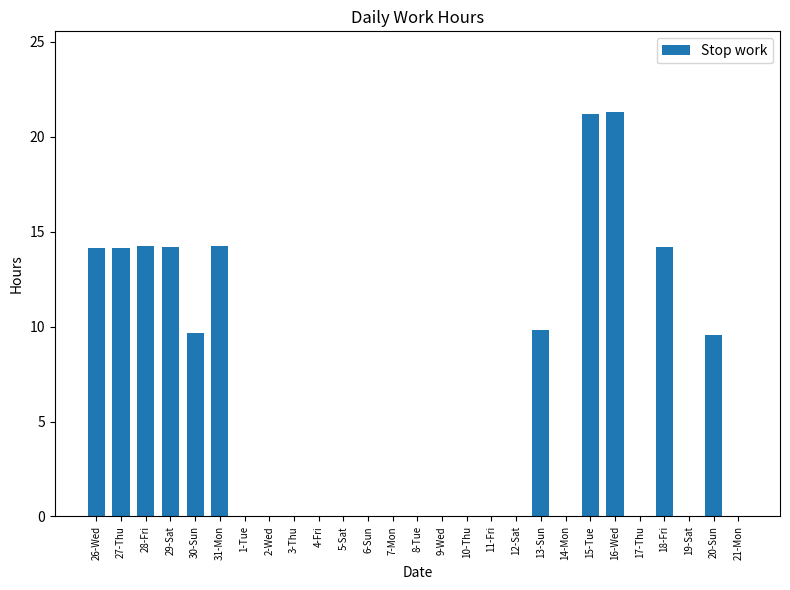

What is the sum of all values?

156.7